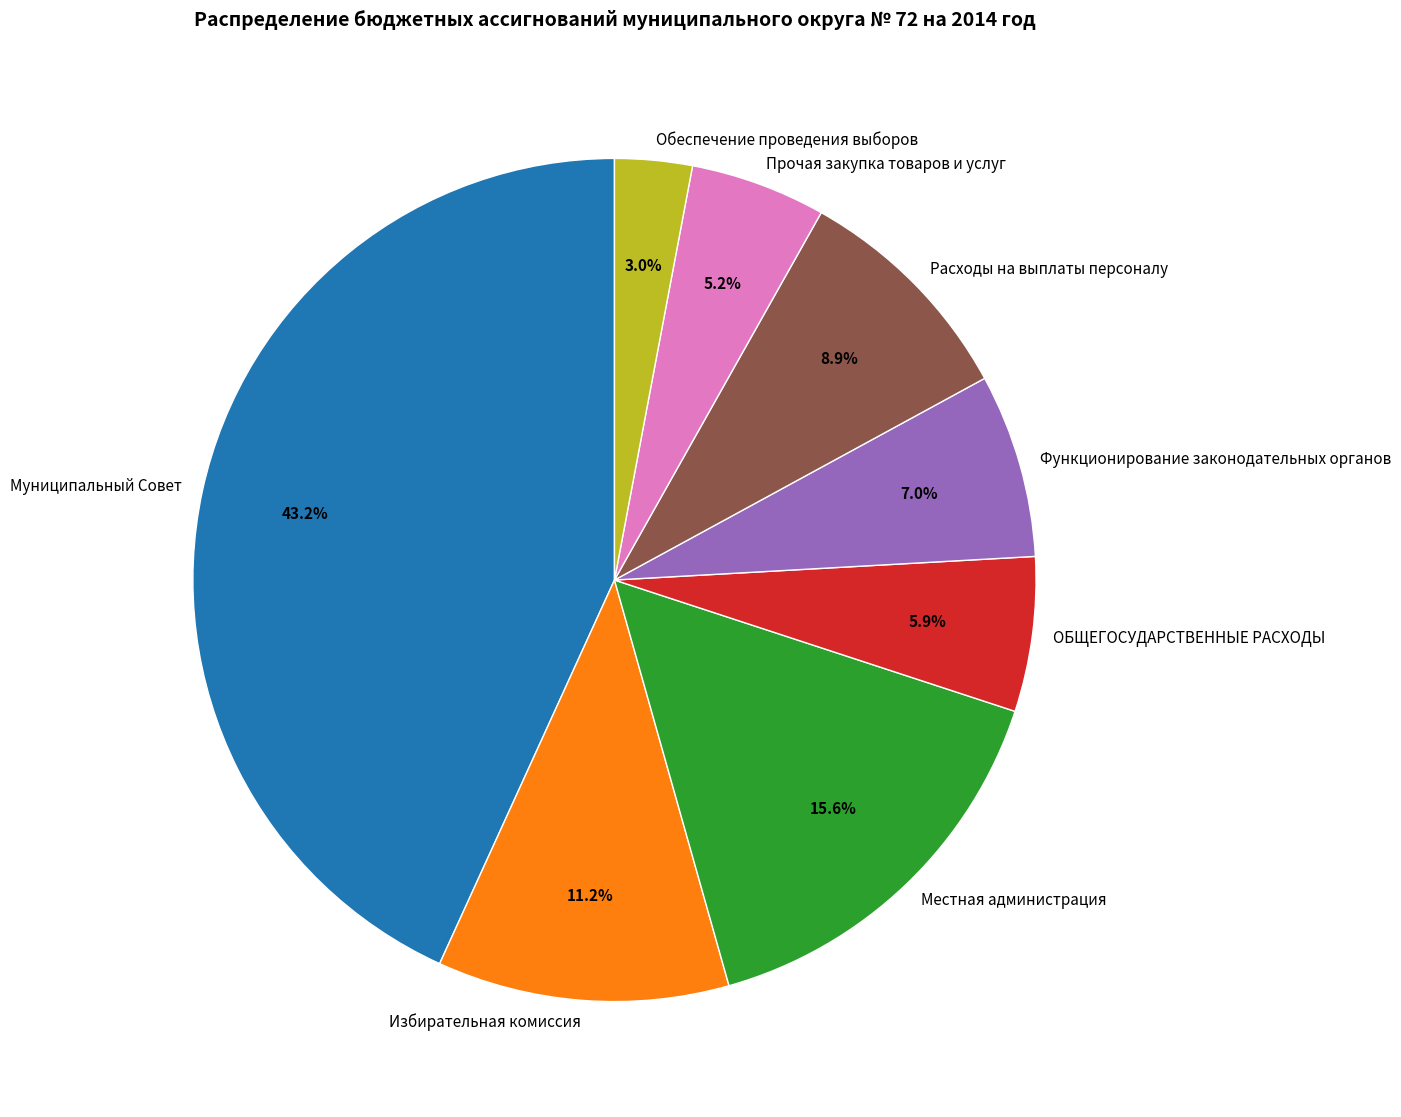

Count the number of slices in the pie.

8